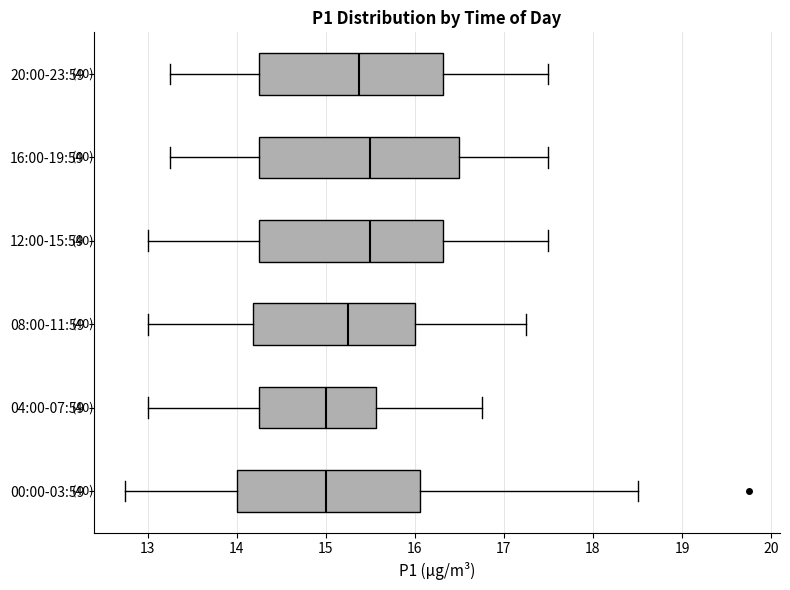

Which box is the widest, from its left edge to its right edge?

16:00-19:59